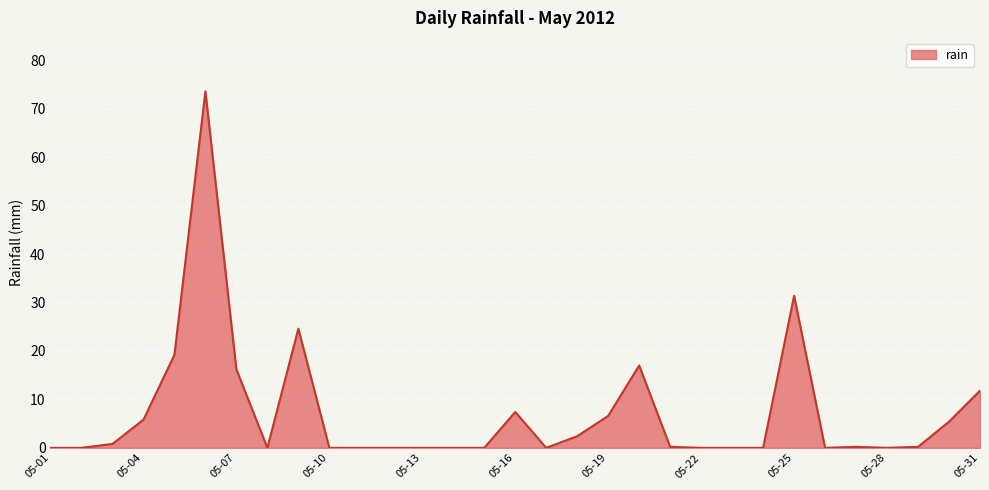

How many distinct data groups are displayed?

1